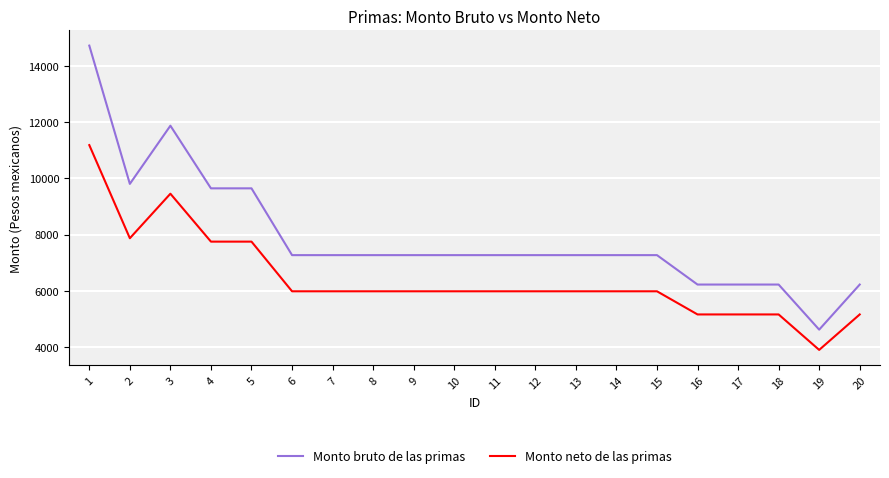

Is this an area chart (filled region under the line)?

No